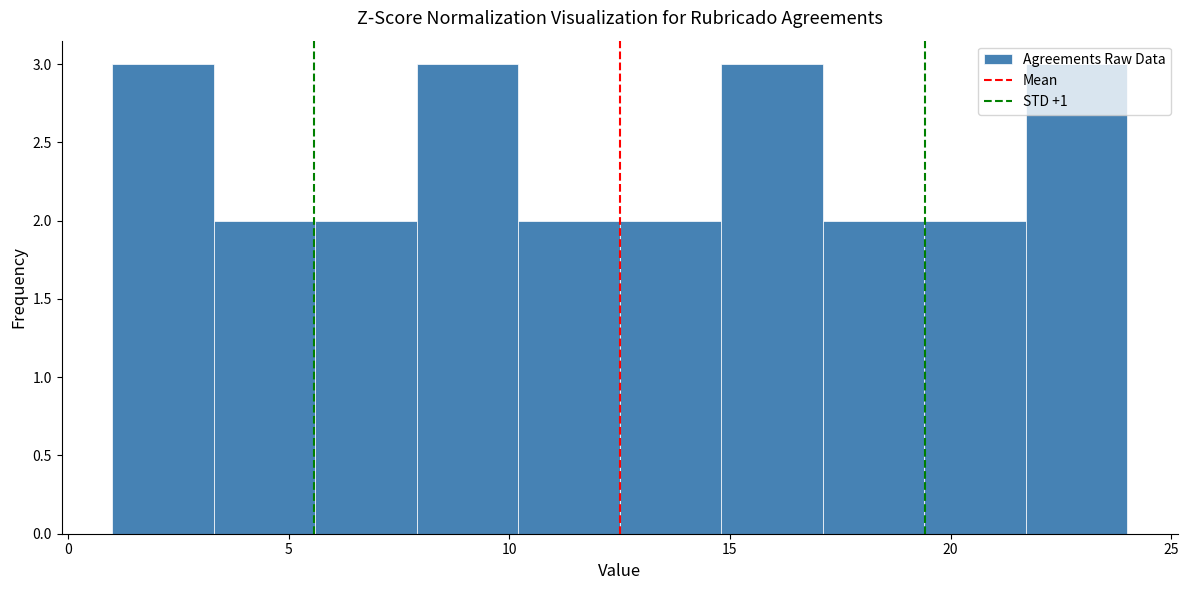

Reading left to right, transcribe this chart: for each bar, give the range it covers on the x-axis and its height. Neither the bar edges nor the heights are printed on the chart, so give them approximately, as read against the axes.

1.0 to 3.3: 3
3.3 to 5.6: 2
5.6 to 7.9: 2
7.9 to 10.2: 3
10.2 to 12.5: 2
12.5 to 14.8: 2
14.8 to 17.1: 3
17.1 to 19.4: 2
19.4 to 21.7: 2
21.7 to 24.0: 3